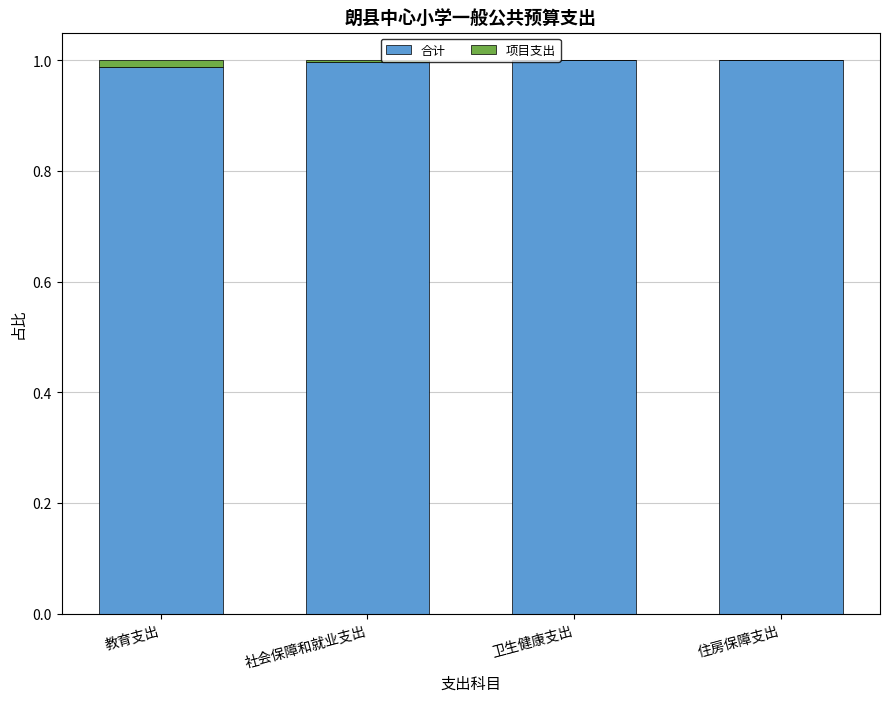

The value of 合计 at 社会保障和就业支出 is 1.0. True or false?

True